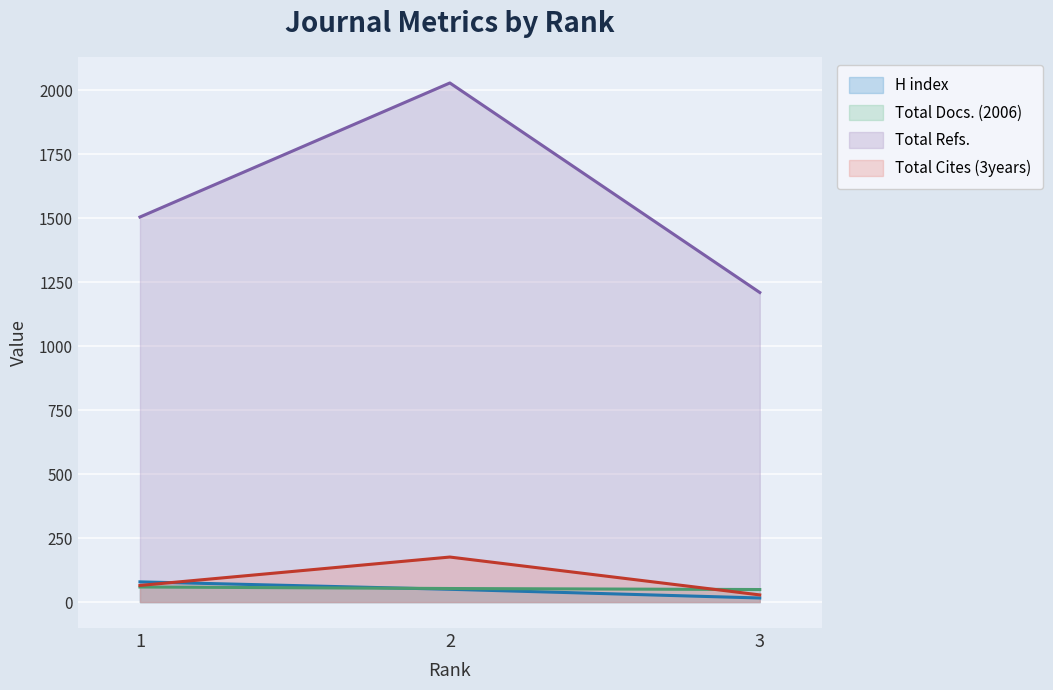

Is it true that Total Cites (3years) equals 100 at 1?

False